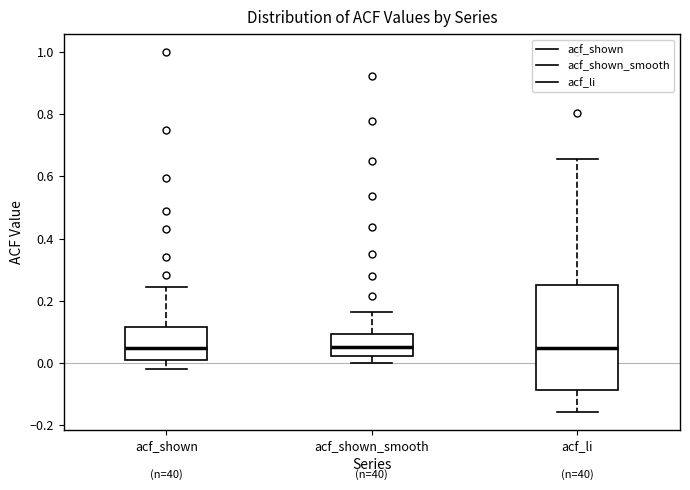

Where does the lower whisker of the box for acf_shown_smooth end on the y-axis? The values are not printed on the chart, so give them approximately, as read against the axis.

0.00